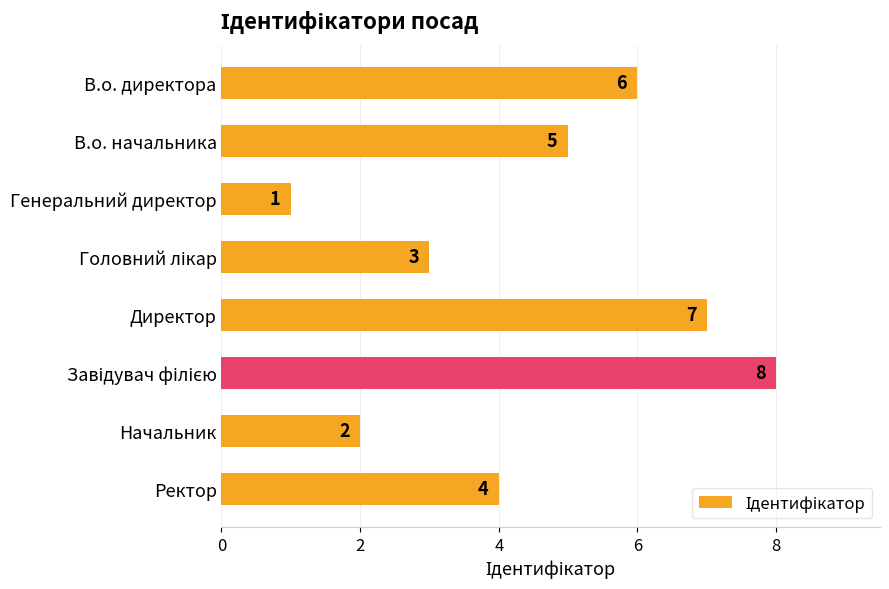

How many series are shown in this chart?

1